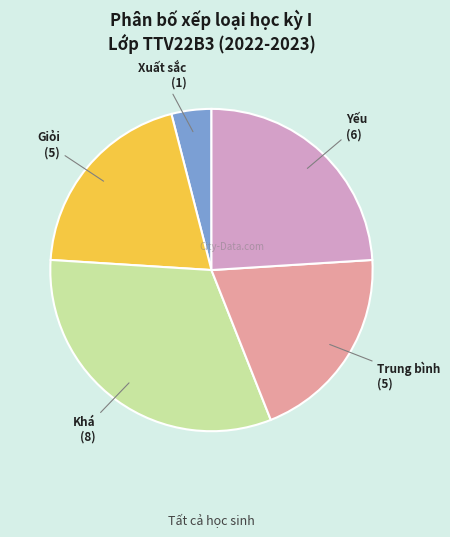

Does Khá represent more than half of the total?

No